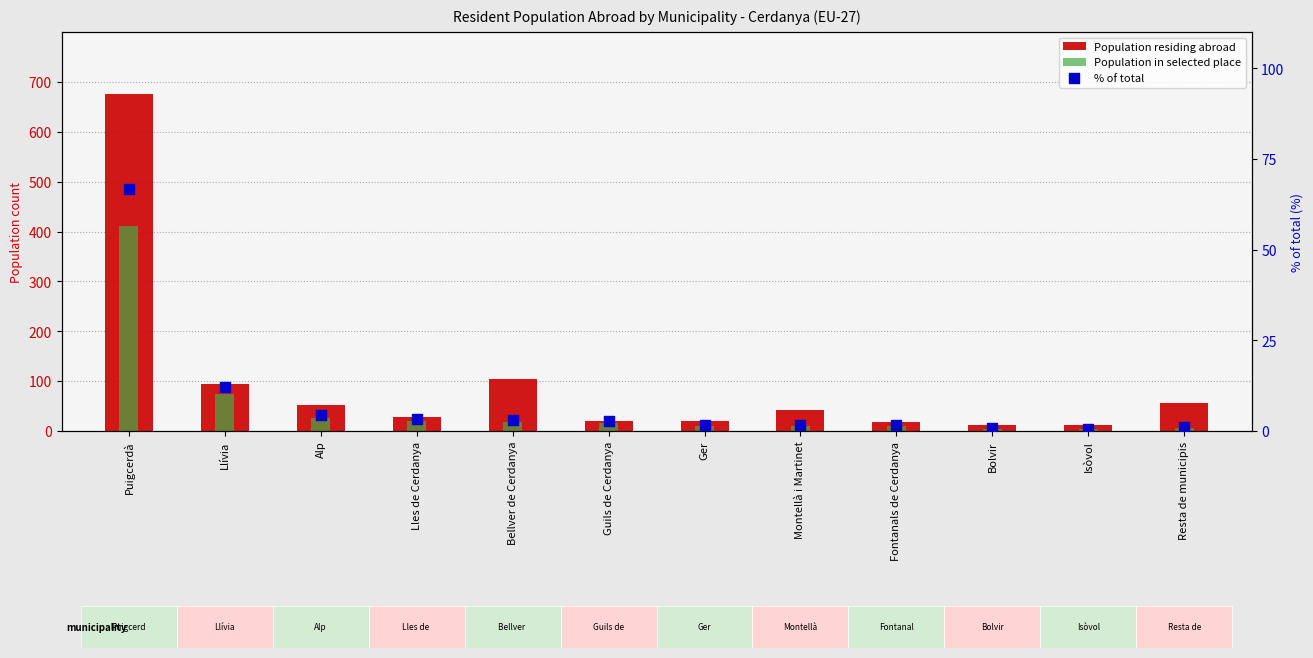

Which series reaches the maximum Y coordinate?

Population residing abroad